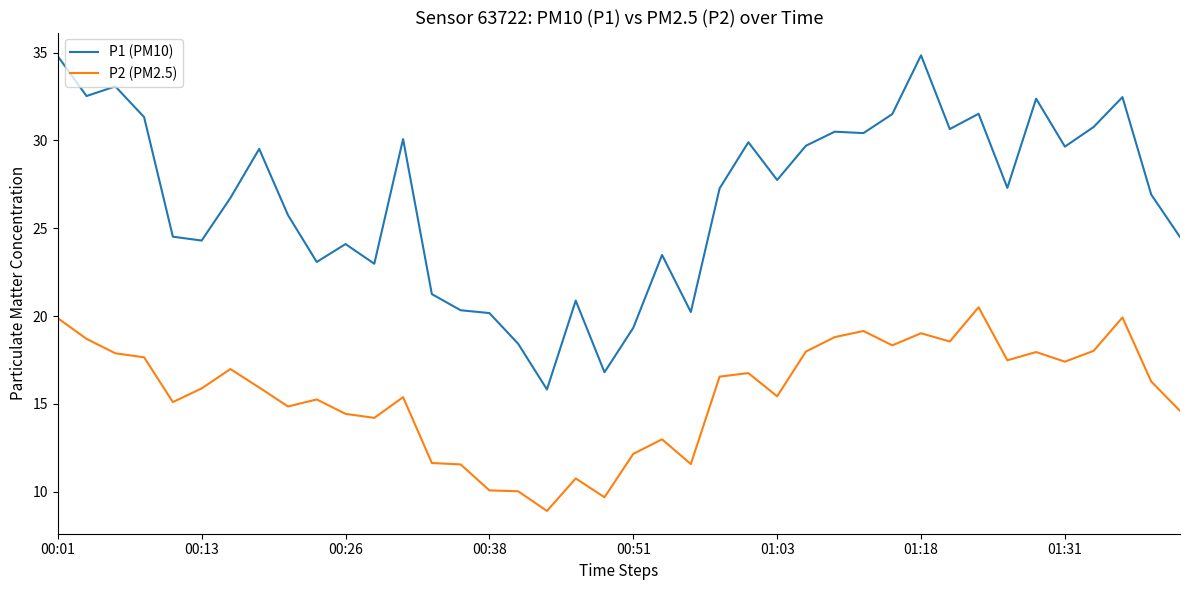

True or false: P1 (PM10) and P2 (PM2.5) intersect in this chart.

False